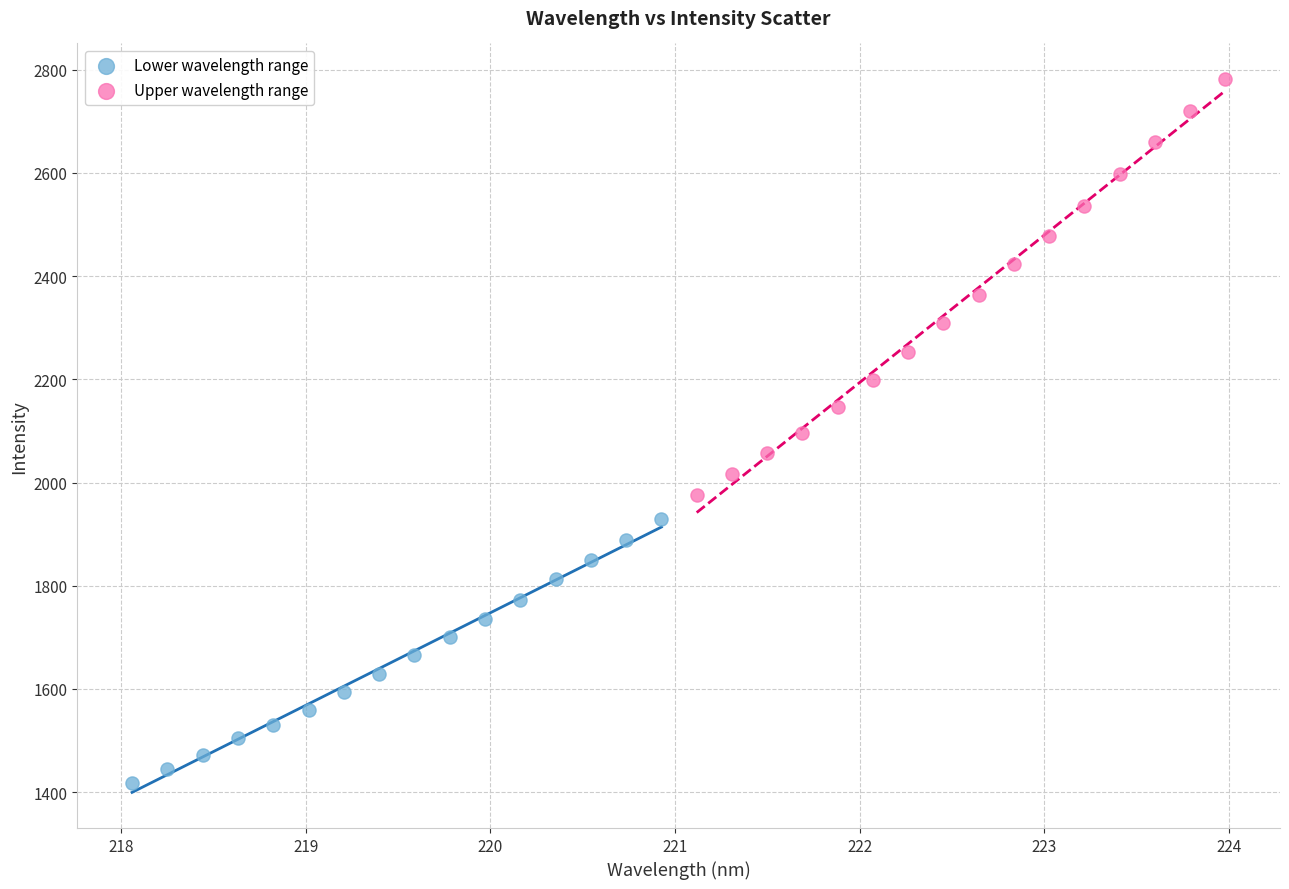

Which series contains the lowest Y value?

Lower wavelength range